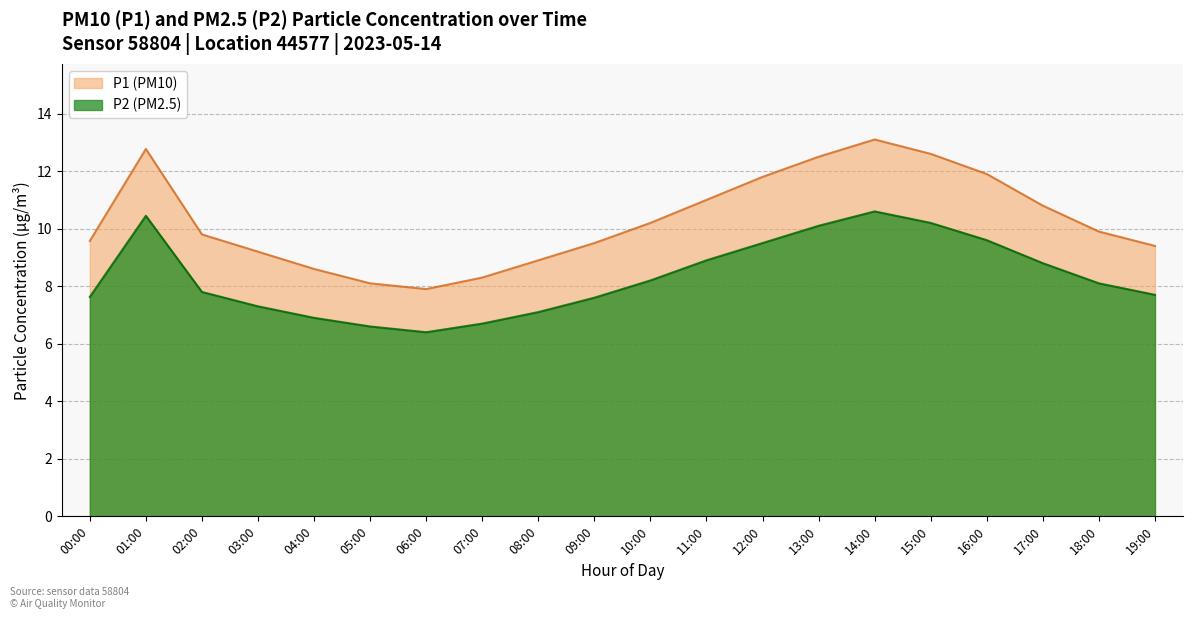

What is the difference between the P1 (PM10) values at 07:00 and 11:00?

2.7